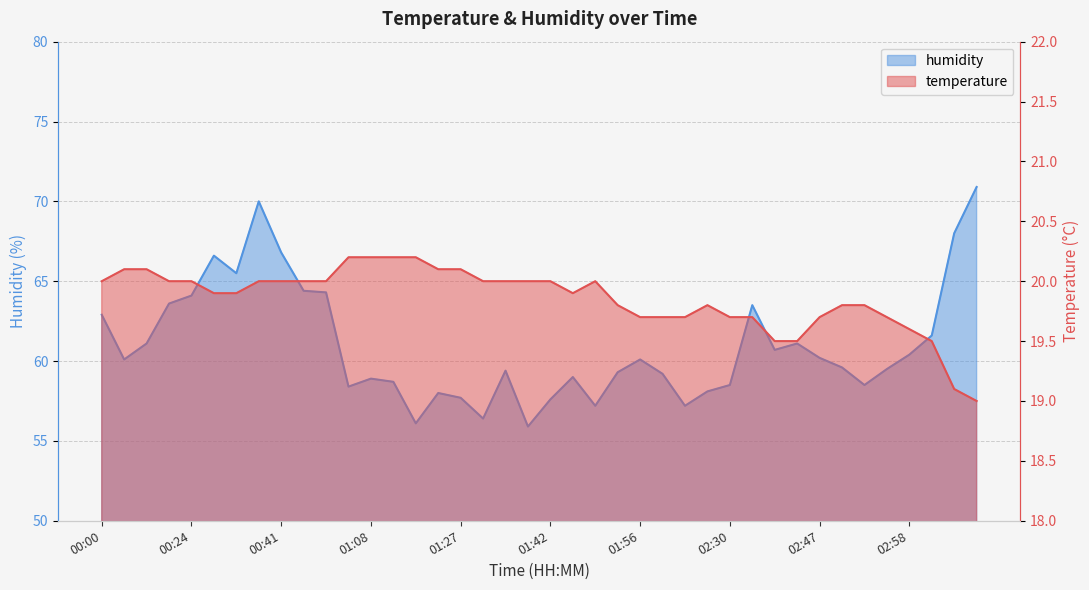

True or false: temperature has a value of 20.2 at 01:02.

True